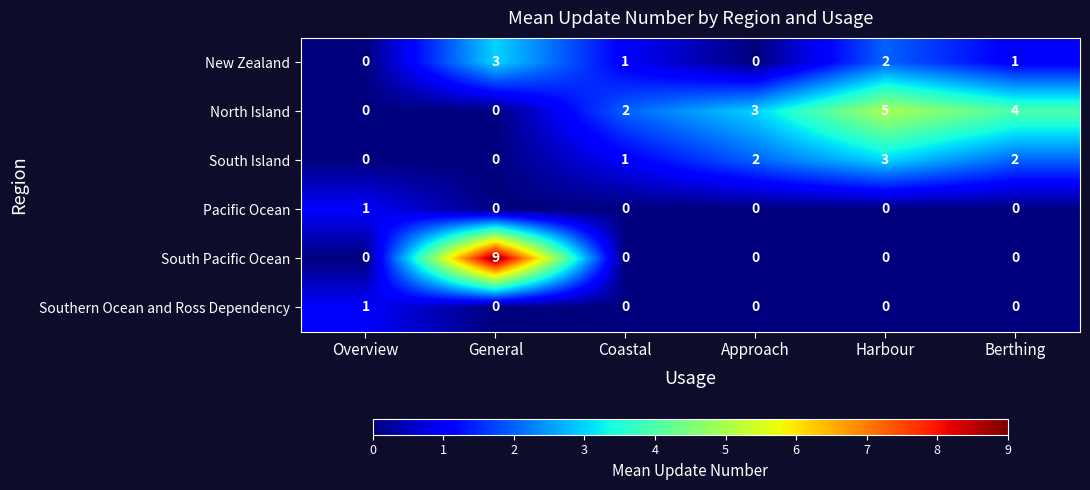

Which series has the largest range (max minus min)?

South Pacific Ocean